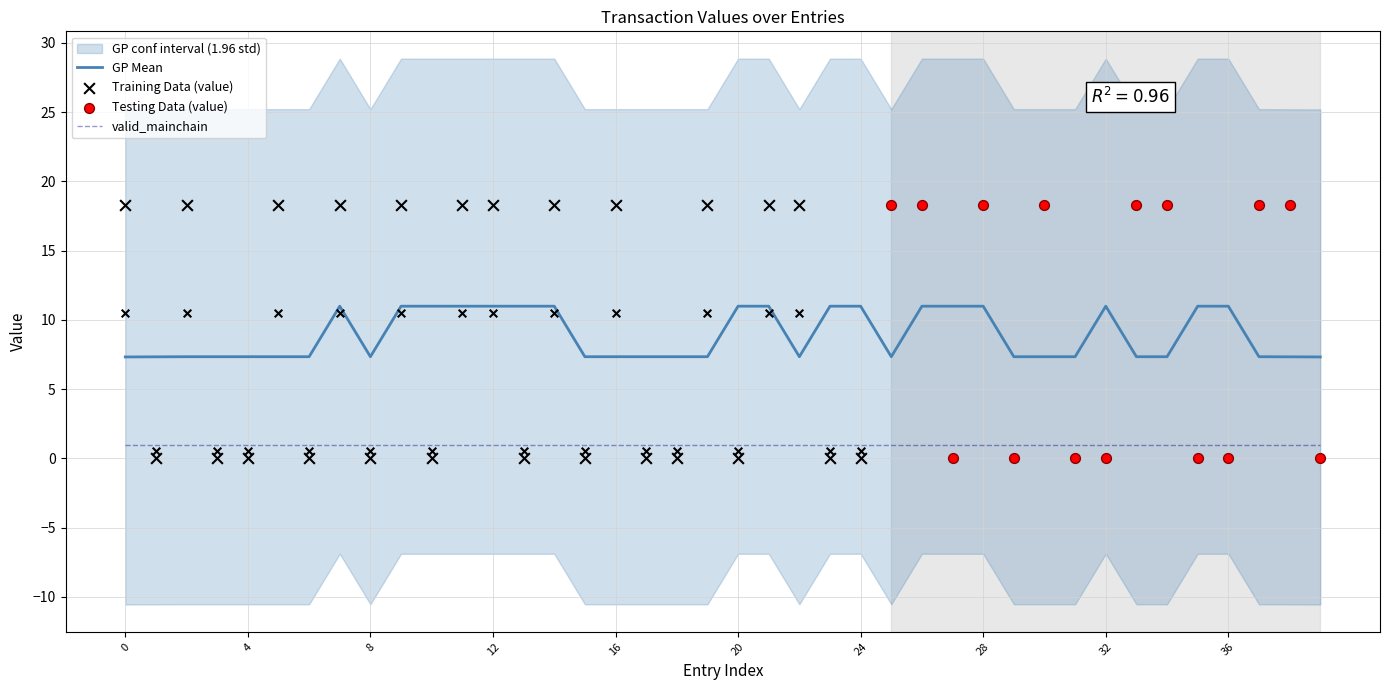

Which series has the largest total across all categories?

value